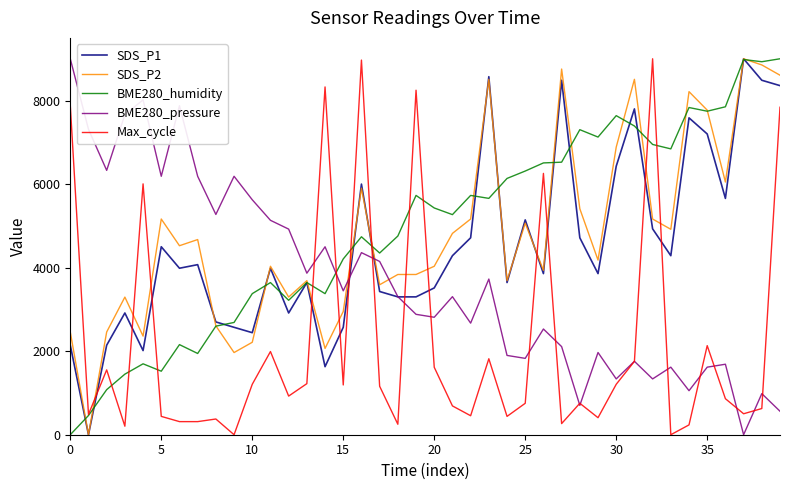

What is the highest value of the Max_cycle series?

9000.0